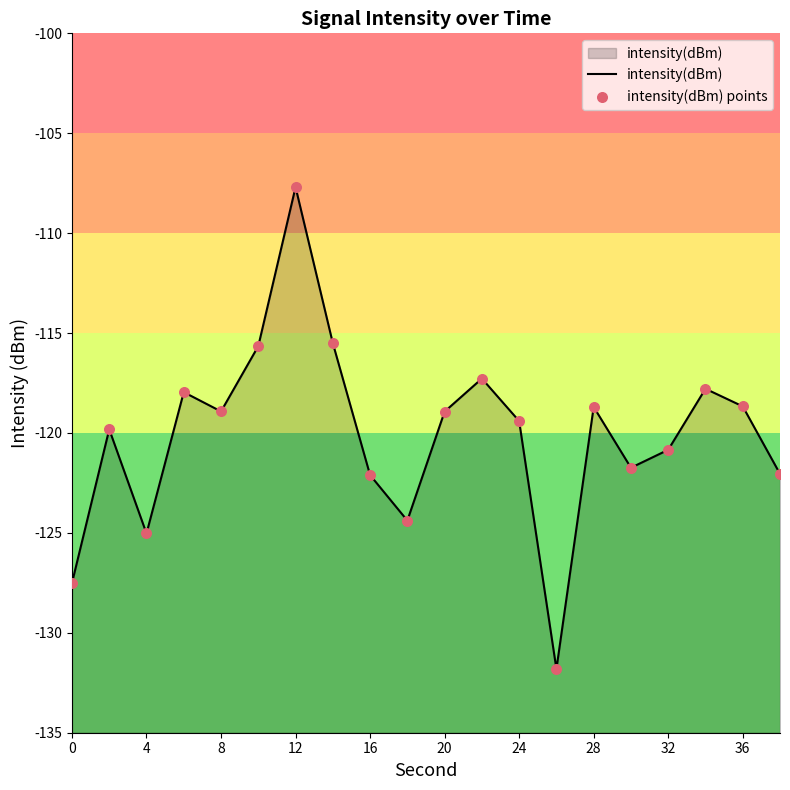

Which series has the widest spread of Y values?

intensity(dBm)